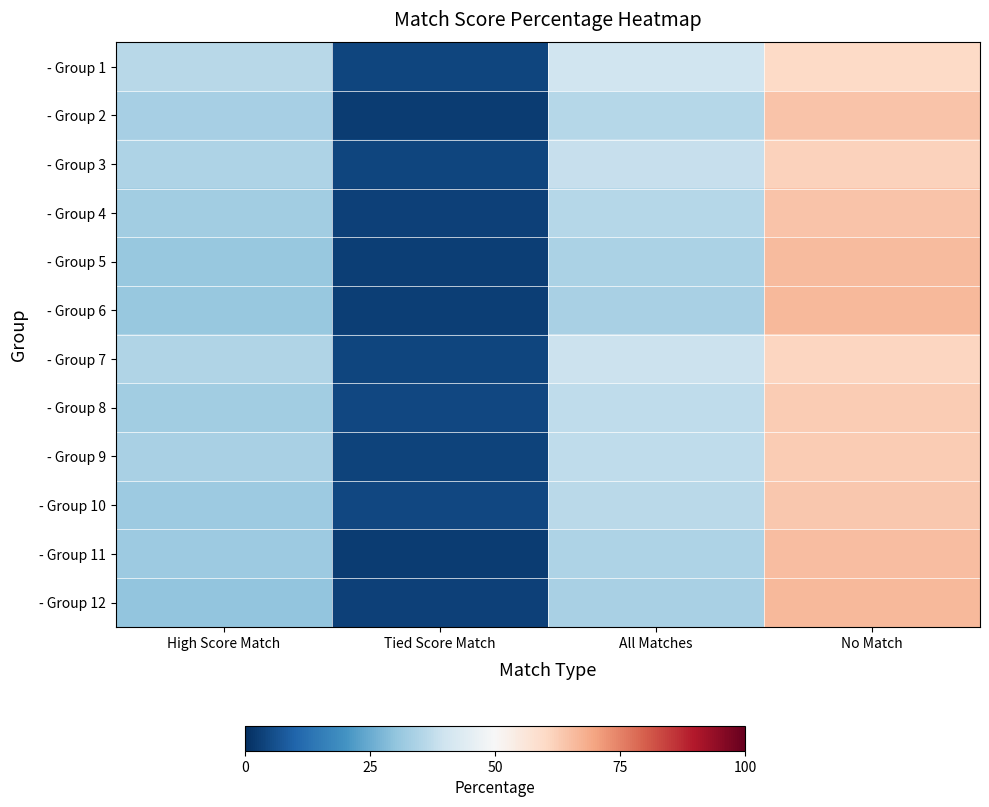

Reading left to right, what are all the values shown in this chart?

- Group 1: High Score Match=0.4	Tied Score Match=0.0	All Matches=0.4	No Match=0.6
- Group 2: High Score Match=0.3	Tied Score Match=0.0	All Matches=0.4	No Match=0.6
- Group 3: High Score Match=0.3	Tied Score Match=0.0	All Matches=0.4	No Match=0.6
- Group 4: High Score Match=0.3	Tied Score Match=0.0	All Matches=0.4	No Match=0.6
- Group 5: High Score Match=0.3	Tied Score Match=0.0	All Matches=0.3	No Match=0.7
- Group 6: High Score Match=0.3	Tied Score Match=0.0	All Matches=0.3	No Match=0.7
- Group 7: High Score Match=0.3	Tied Score Match=0.0	All Matches=0.4	No Match=0.6
- Group 8: High Score Match=0.3	Tied Score Match=0.0	All Matches=0.4	No Match=0.6
- Group 9: High Score Match=0.3	Tied Score Match=0.0	All Matches=0.4	No Match=0.6
- Group 10: High Score Match=0.3	Tied Score Match=0.0	All Matches=0.4	No Match=0.6
- Group 11: High Score Match=0.3	Tied Score Match=0.0	All Matches=0.3	No Match=0.7
- Group 12: High Score Match=0.3	Tied Score Match=0.0	All Matches=0.3	No Match=0.7